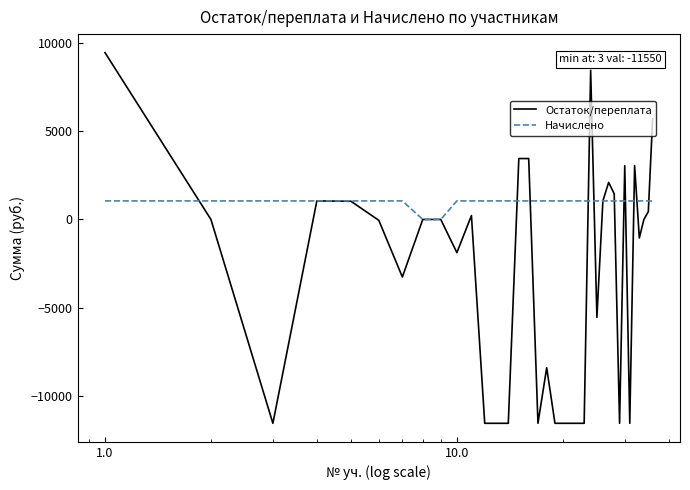

What is the maximum value shown in the chart?

9450